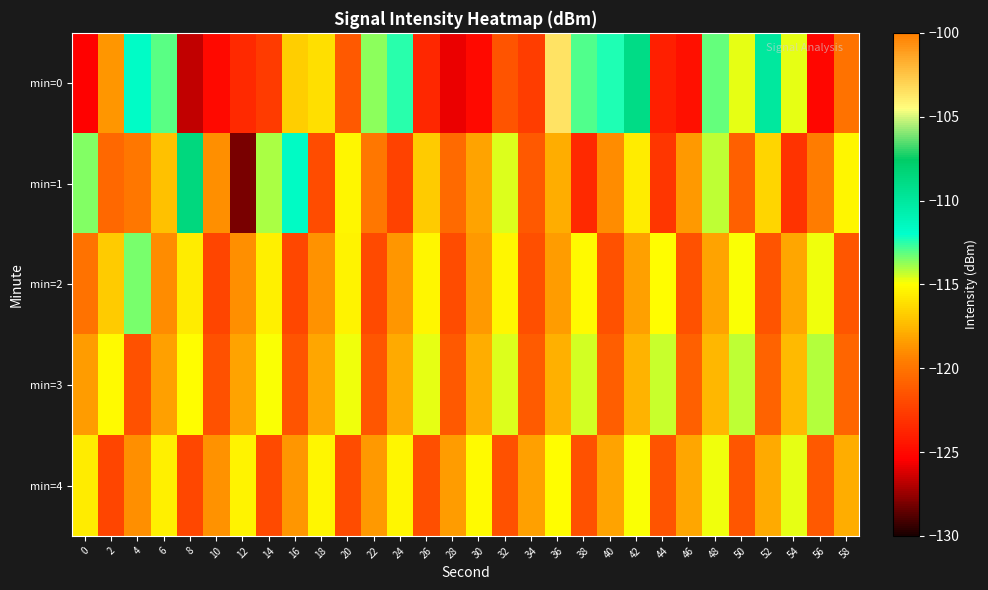

At how many categories does at least one series exceed -125?

30